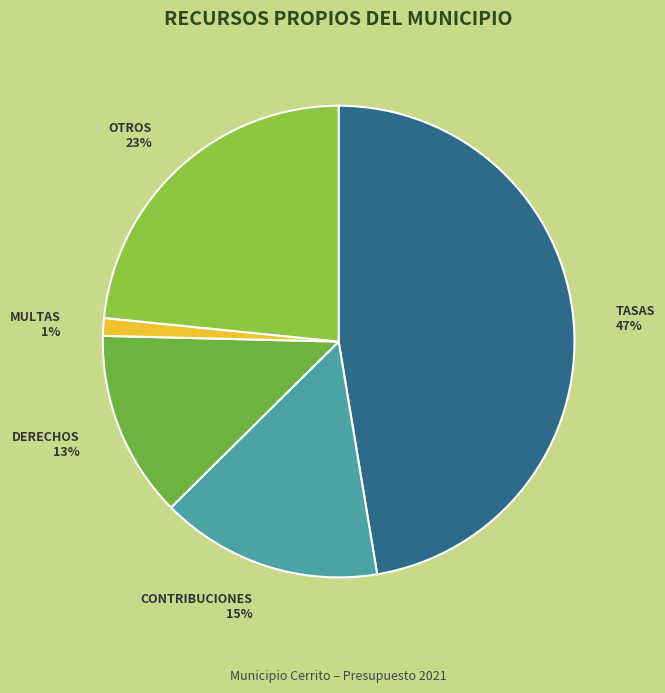

To the nearest percent, what portion does MULTAS represent?

1%